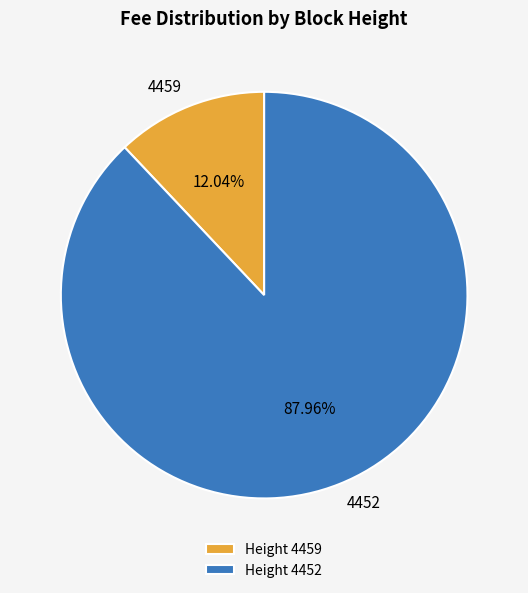

The 4452 slice represents 88% of the pie. True or false?

True